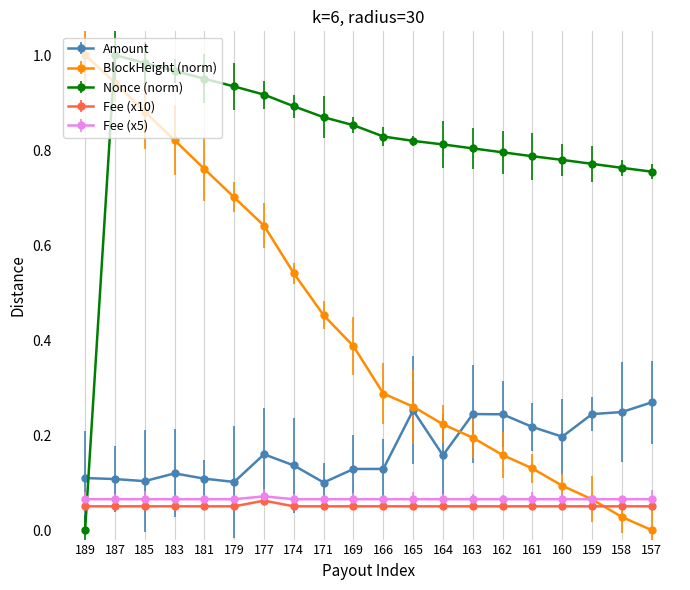

Which category has the lowest value in the BlockHeight (norm) series?

157